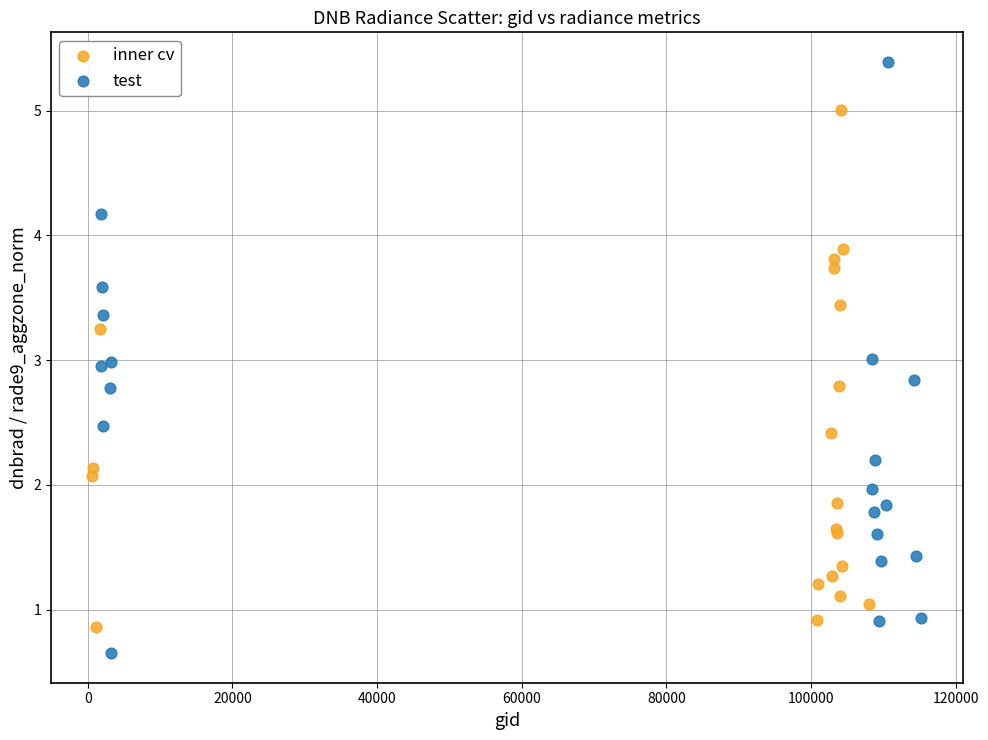

Which series contains the lowest Y value?

test